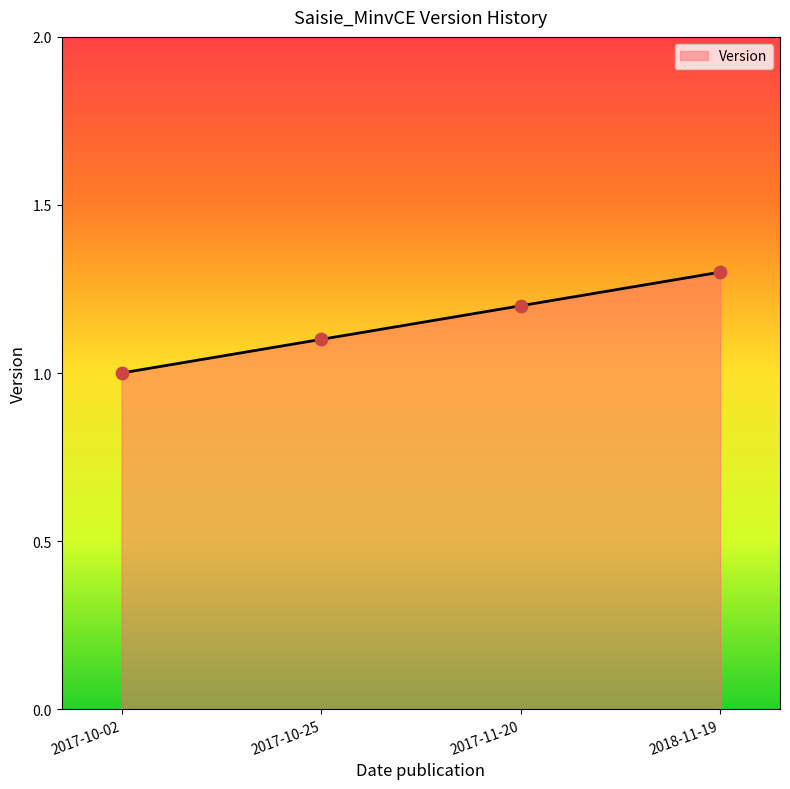

Which has a higher value, 2017-10-02 or 2017-11-20?

2017-11-20